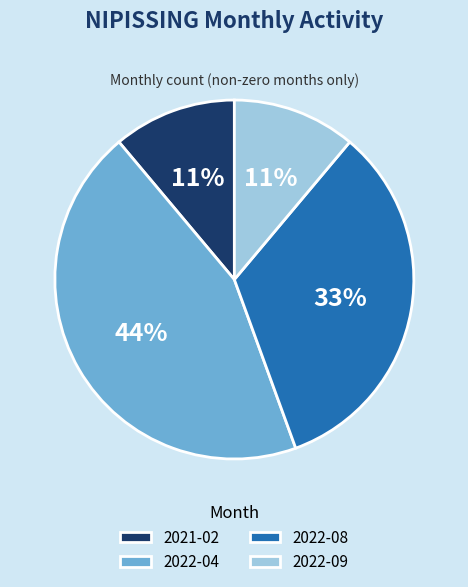

Which category has the biggest portion of the pie?

2022-04